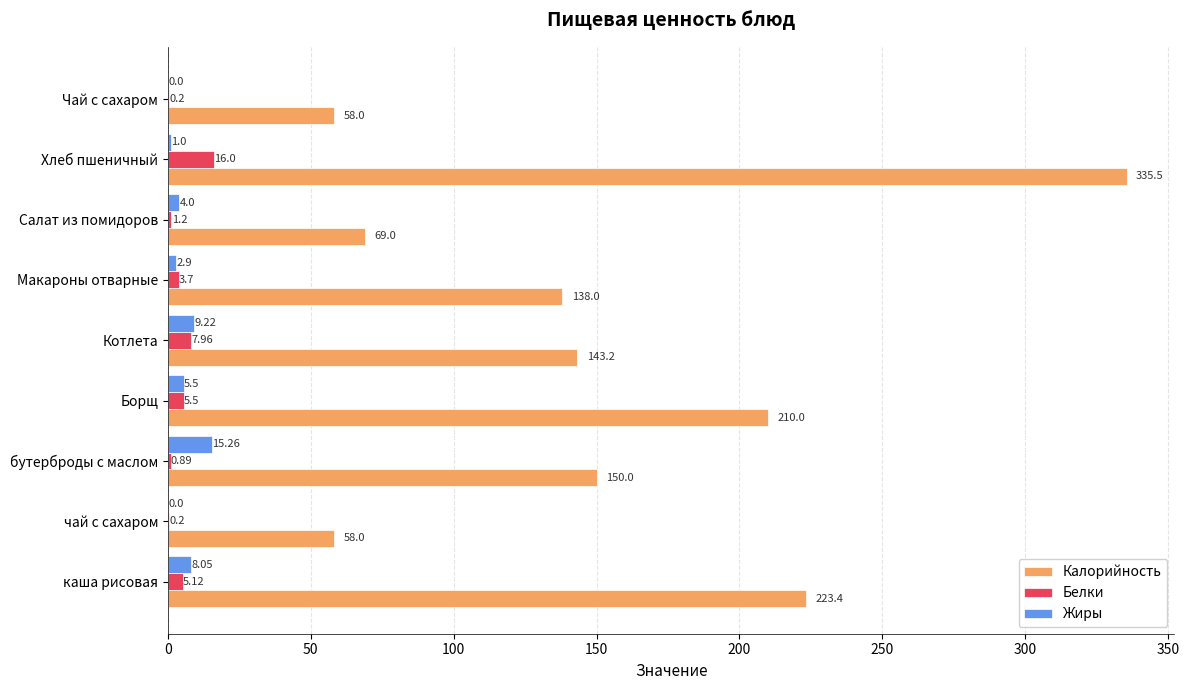

Which series changed the most between бутерброды с маслом and Салат из помидоров?

Калорийность